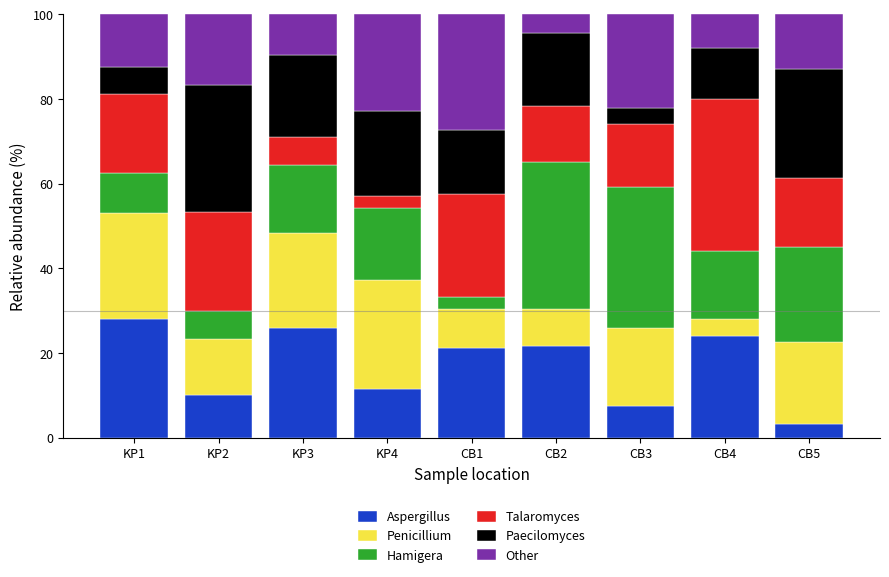

What is the difference between the Aspergillus values at KP1 and KP4?

16.7